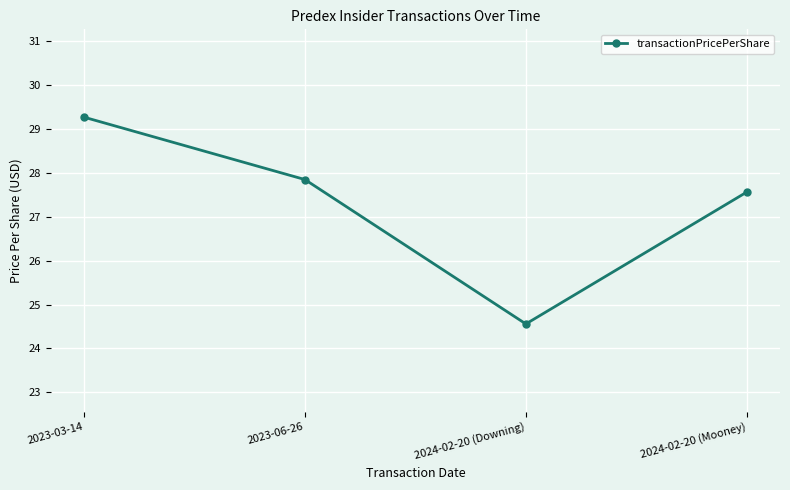

At which category does the data reach its first local valley?

2024-02-20 (Downing)